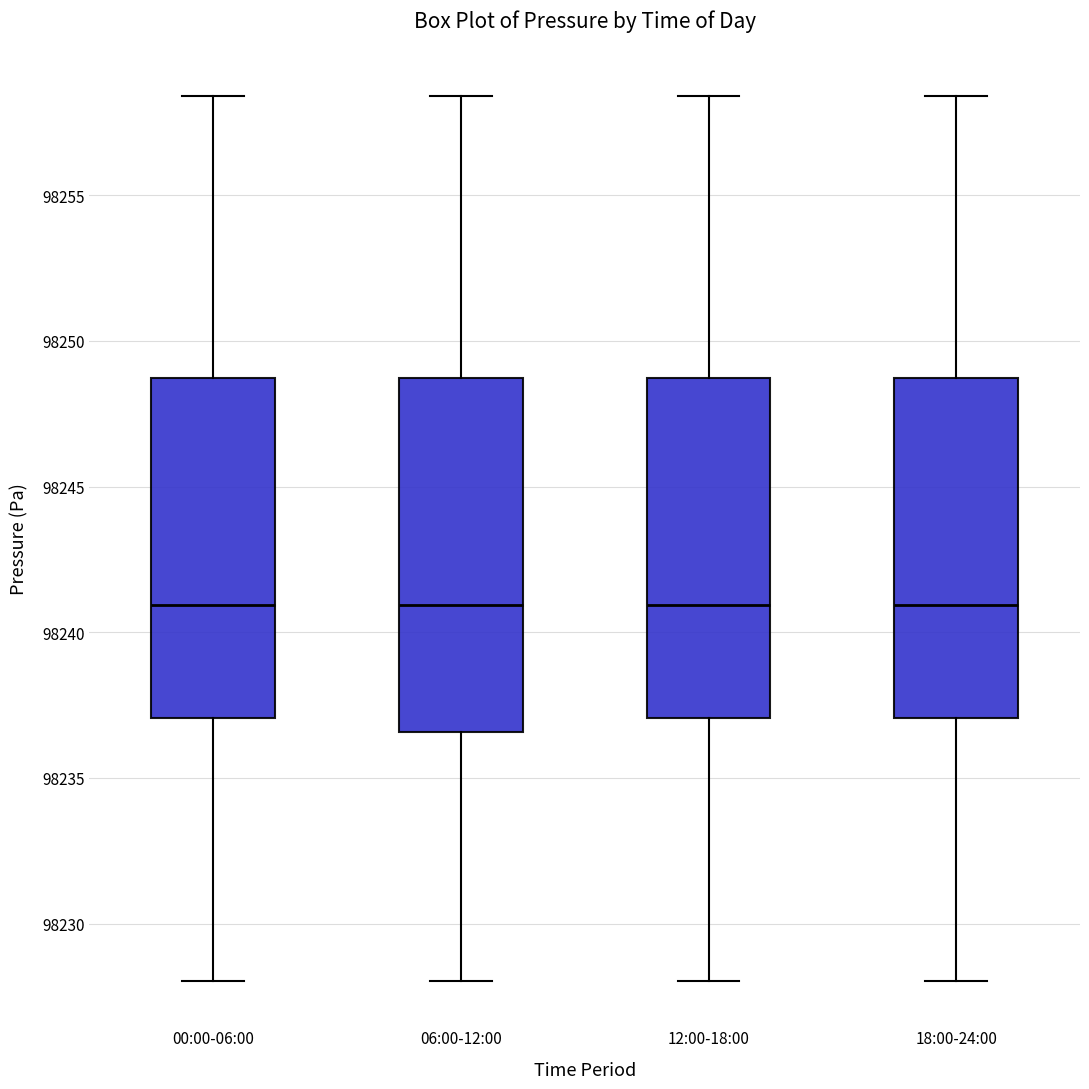

Reading left to right, read every box against the y-axis: the position of its median line, the range the box covers, and the ends of its whiskers. The values are not printed on the chart, so give them approximately, as read against the axis.

00:00-06:00: median 98241.0, box 98237.0 to 98248.5, whiskers 98228.0 to 98258.5
06:00-12:00: median 98241.0, box 98236.5 to 98248.5, whiskers 98228.0 to 98258.5
12:00-18:00: median 98241.0, box 98237.0 to 98248.5, whiskers 98228.0 to 98258.5
18:00-24:00: median 98241.0, box 98237.0 to 98248.5, whiskers 98228.0 to 98258.5